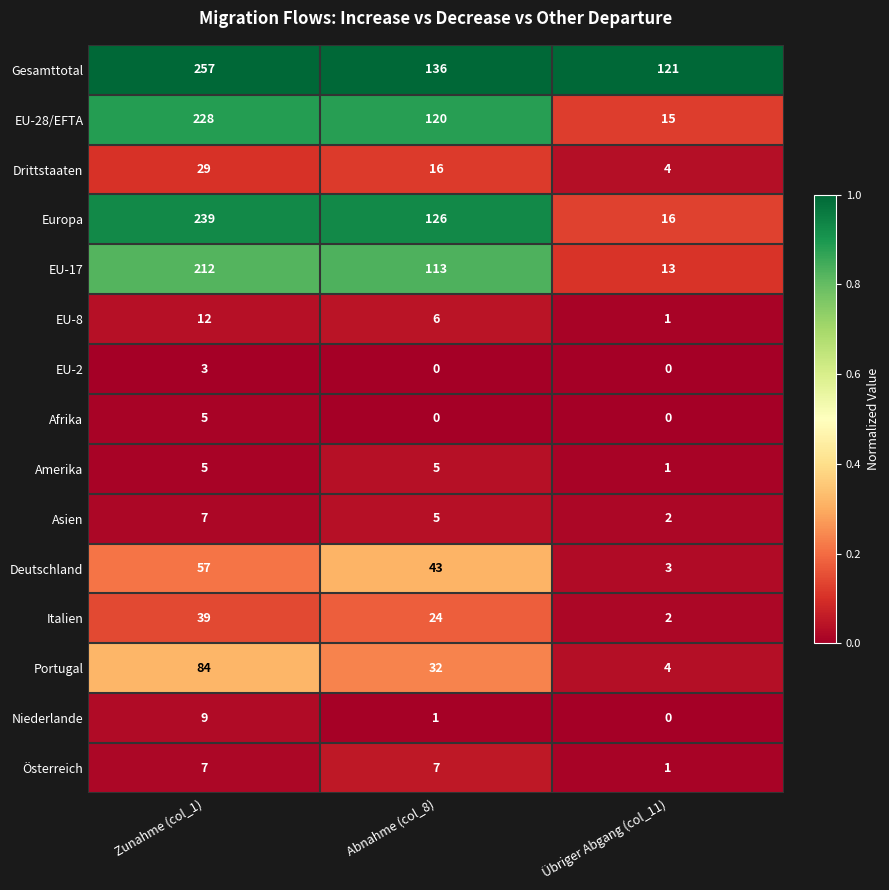

The Europa series shows 239 at Zunahme (col_1). True or false?

True